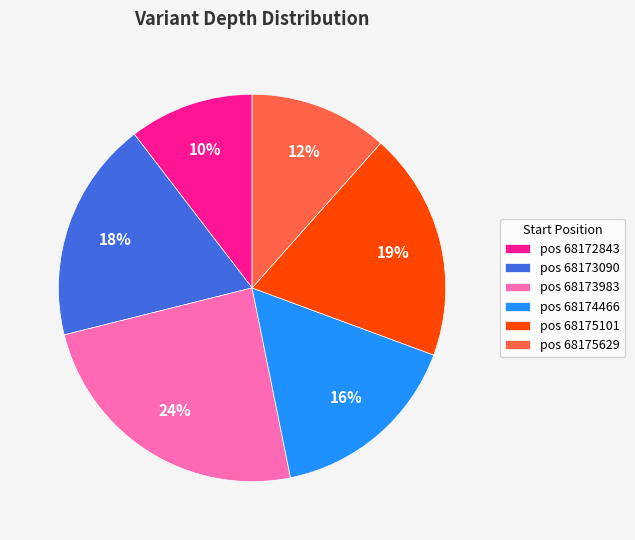

To the nearest percent, what is the combined percentage of pos 68175101 and pos 68173983?

43%